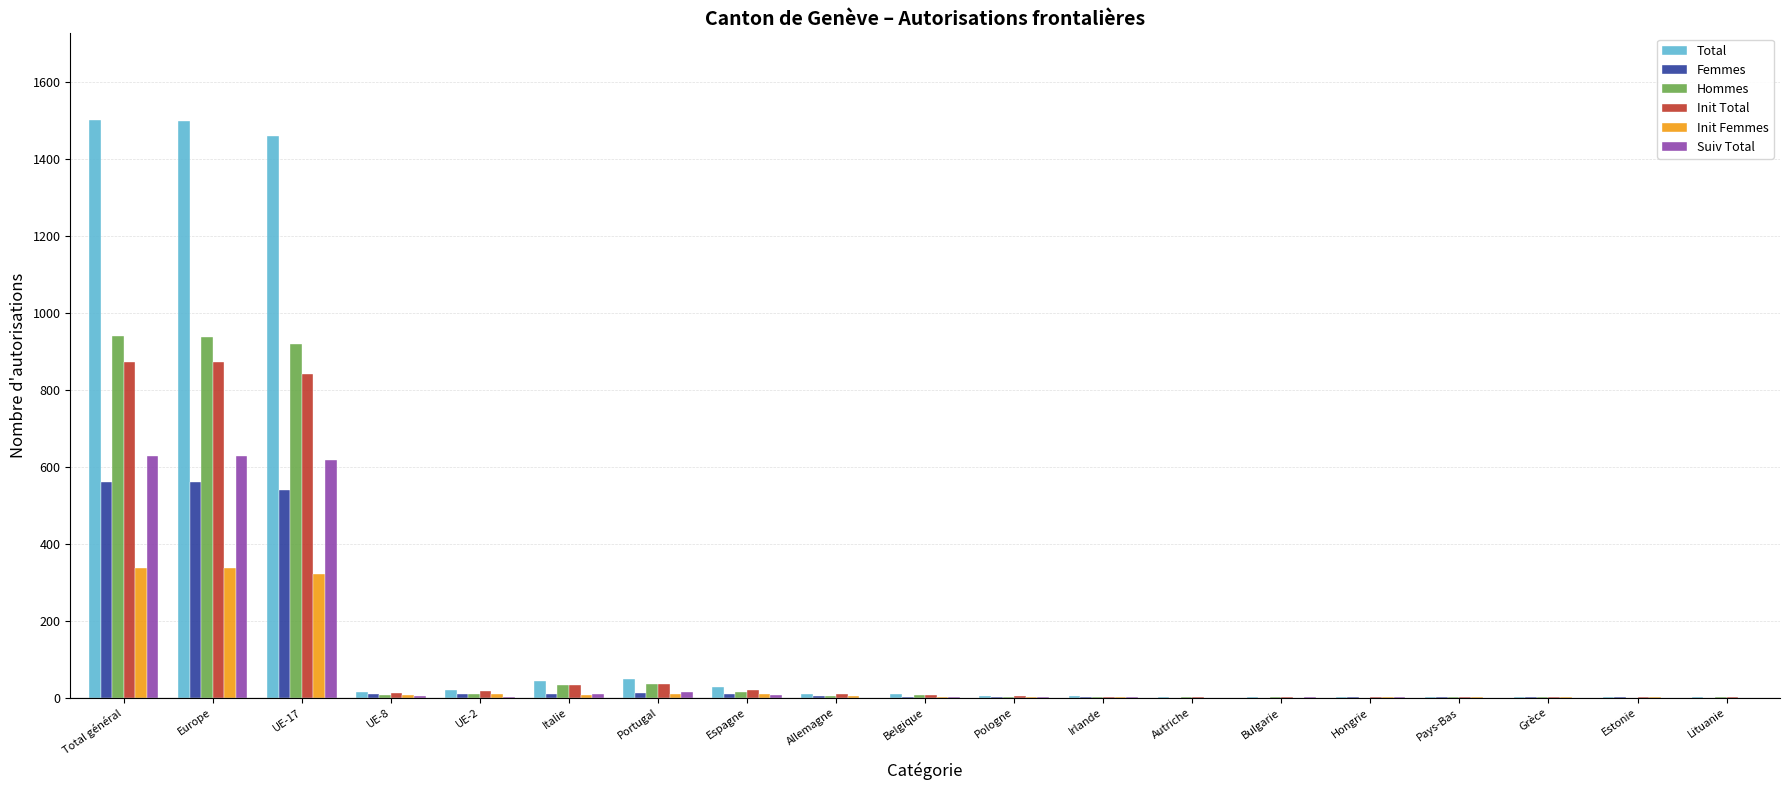

What is the sum of all Total values?

4665